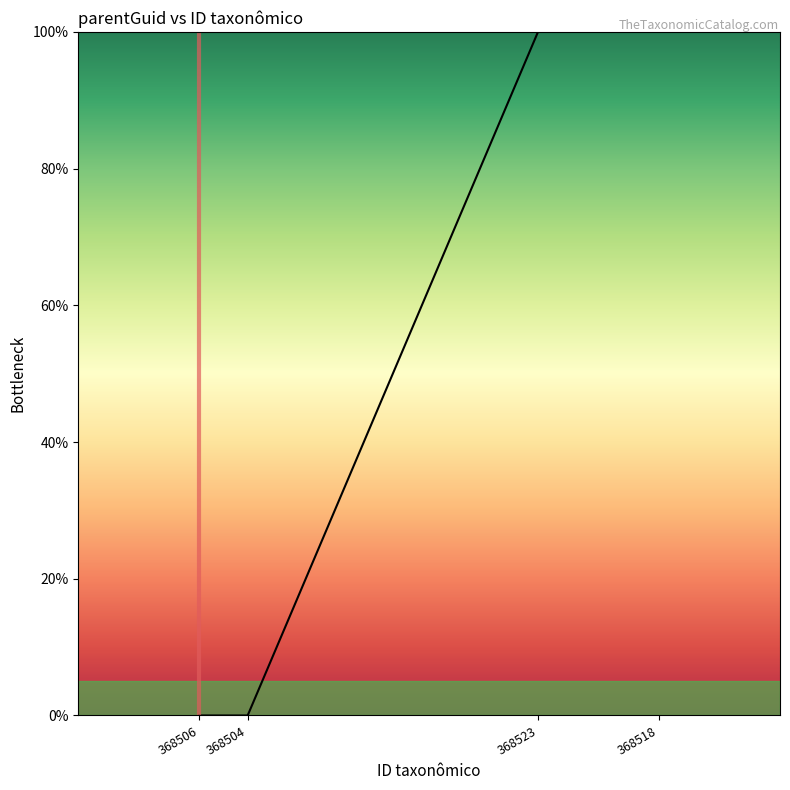

Count the number of values greater than 99.

2